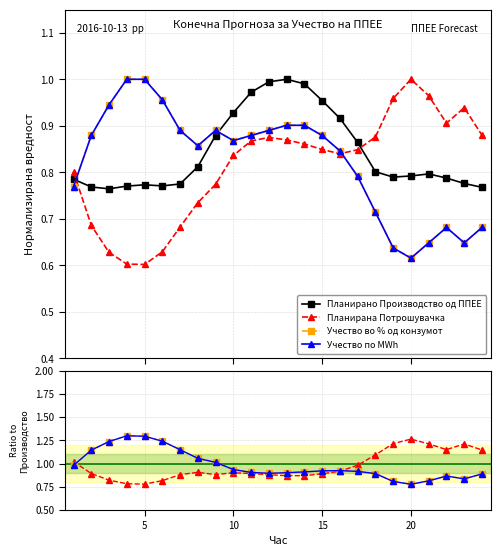

True or false: Учество во % од конзумот and Учество по MWh intersect in this chart.

False